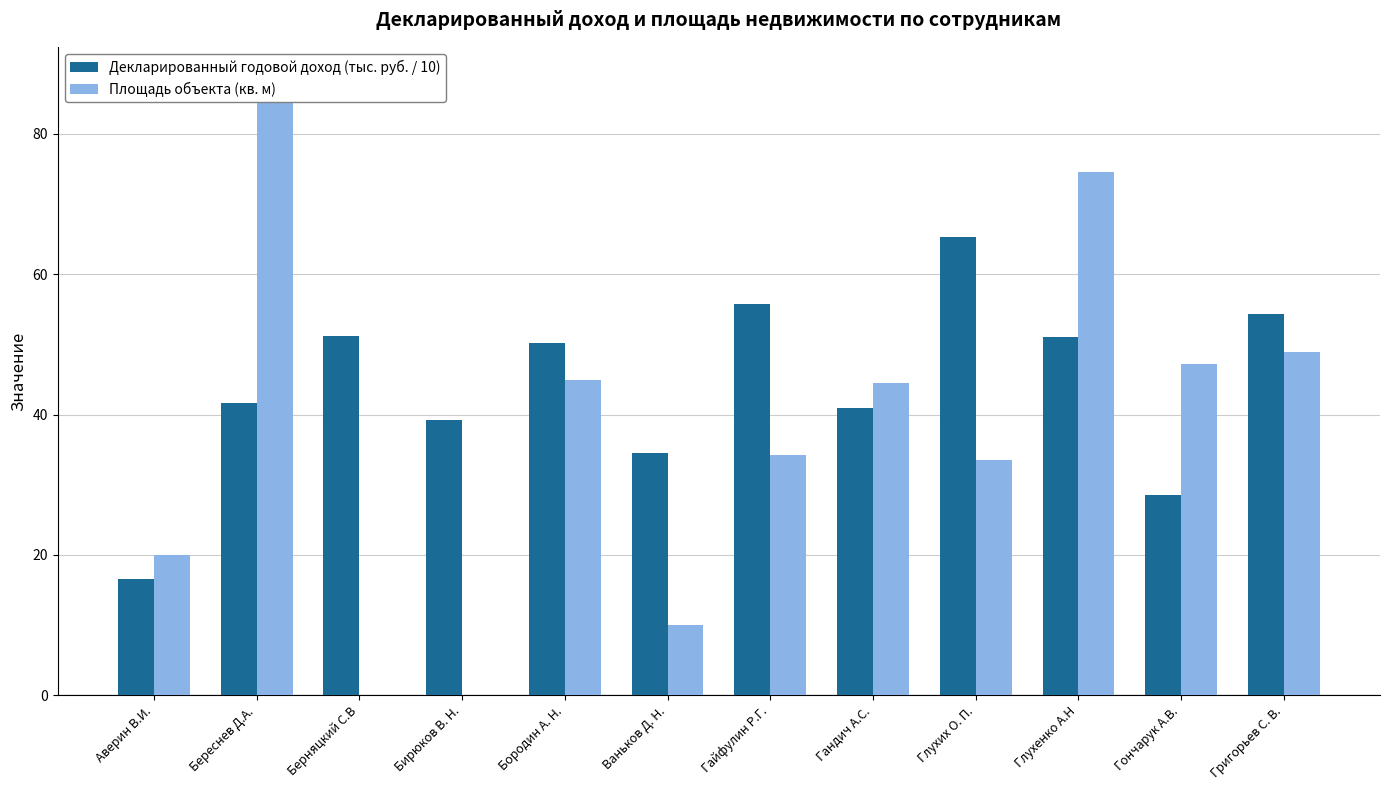

What is the difference between the Декларированный годовой доход (тыс. руб. / 10) values at Бородин А. Н. and Бирюков В. Н.?

11.0